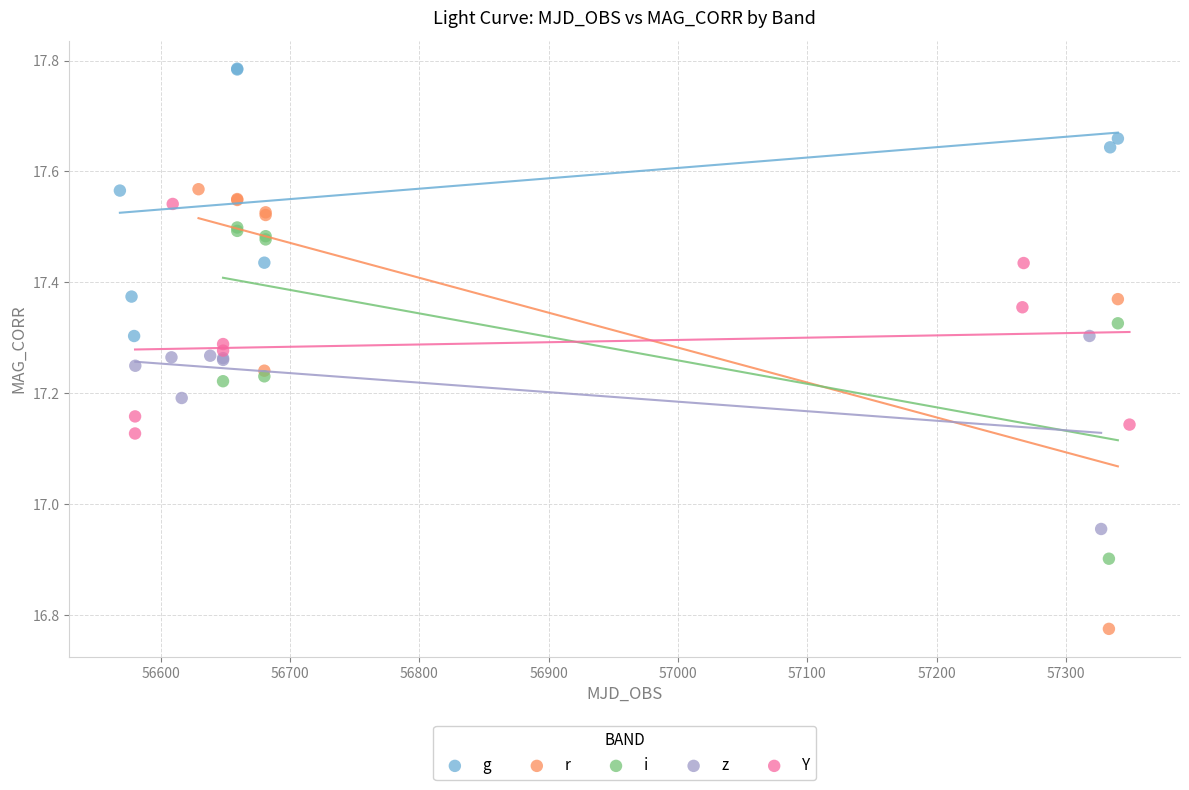

Which series has the widest spread of Y values?

r